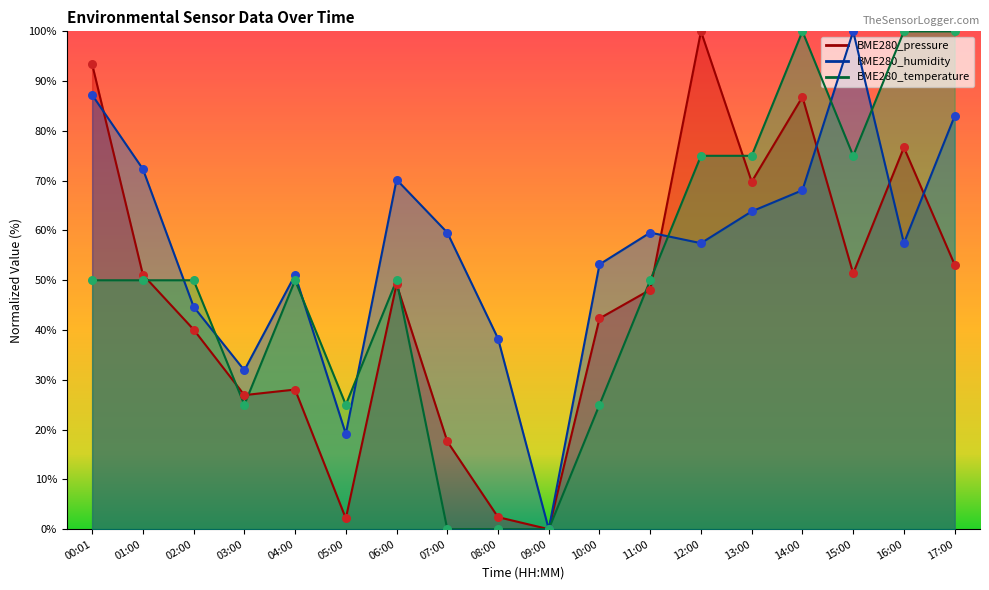

Which series has the widest spread of Y values?

BME280_temperature